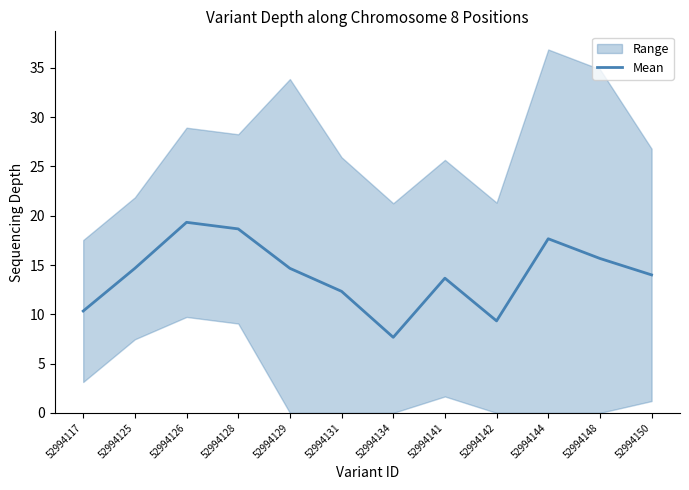

What is the average value?

14.0